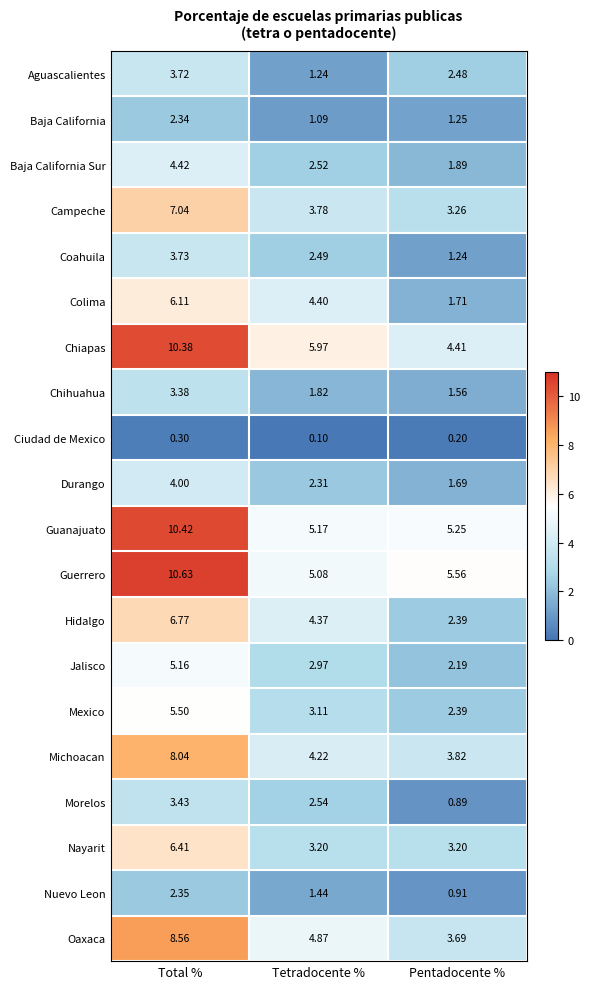

At which category is the sum across all series the highest?

Total %